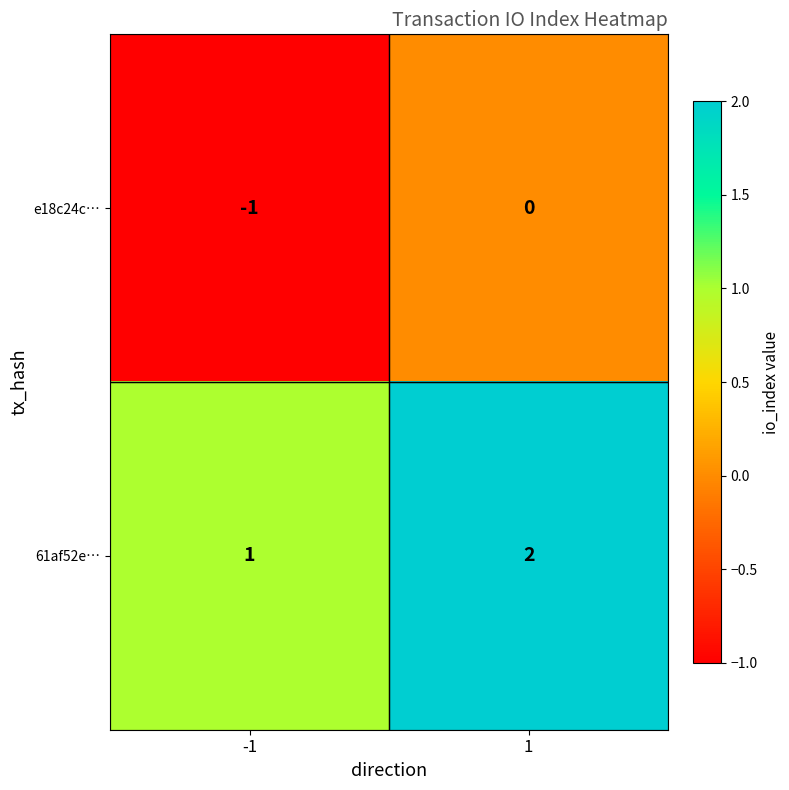

The e18c24c… series shows 1 at 1. True or false?

False